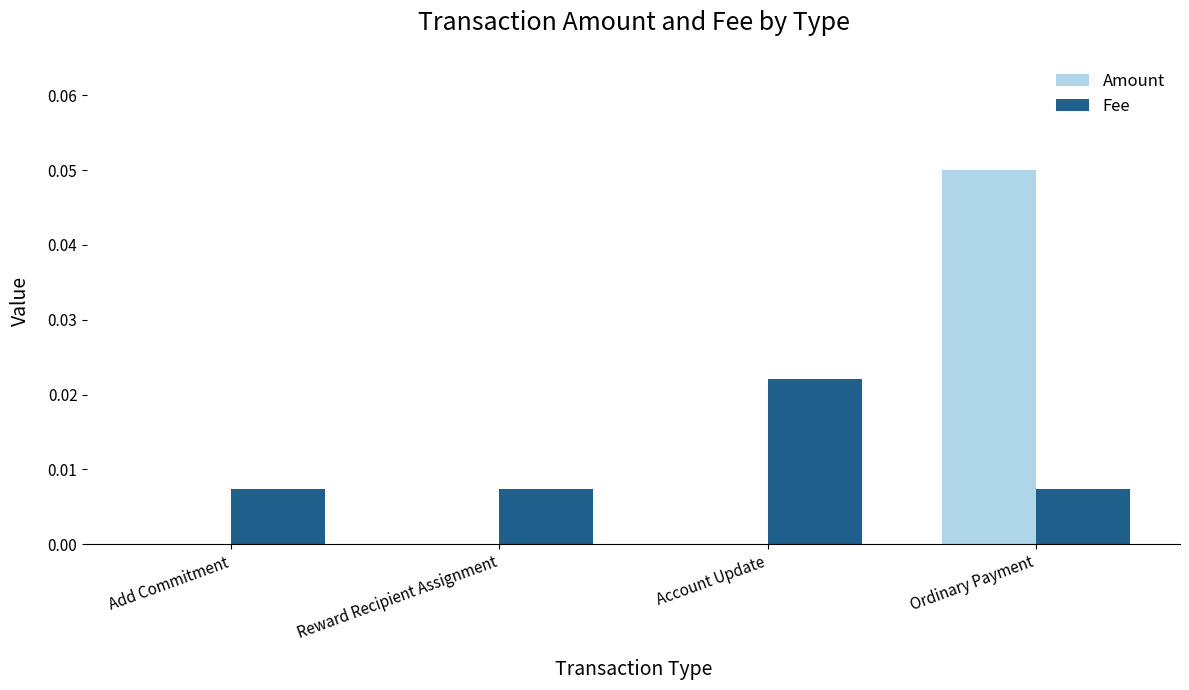

Which category has the highest value in the Amount series?

Ordinary Payment